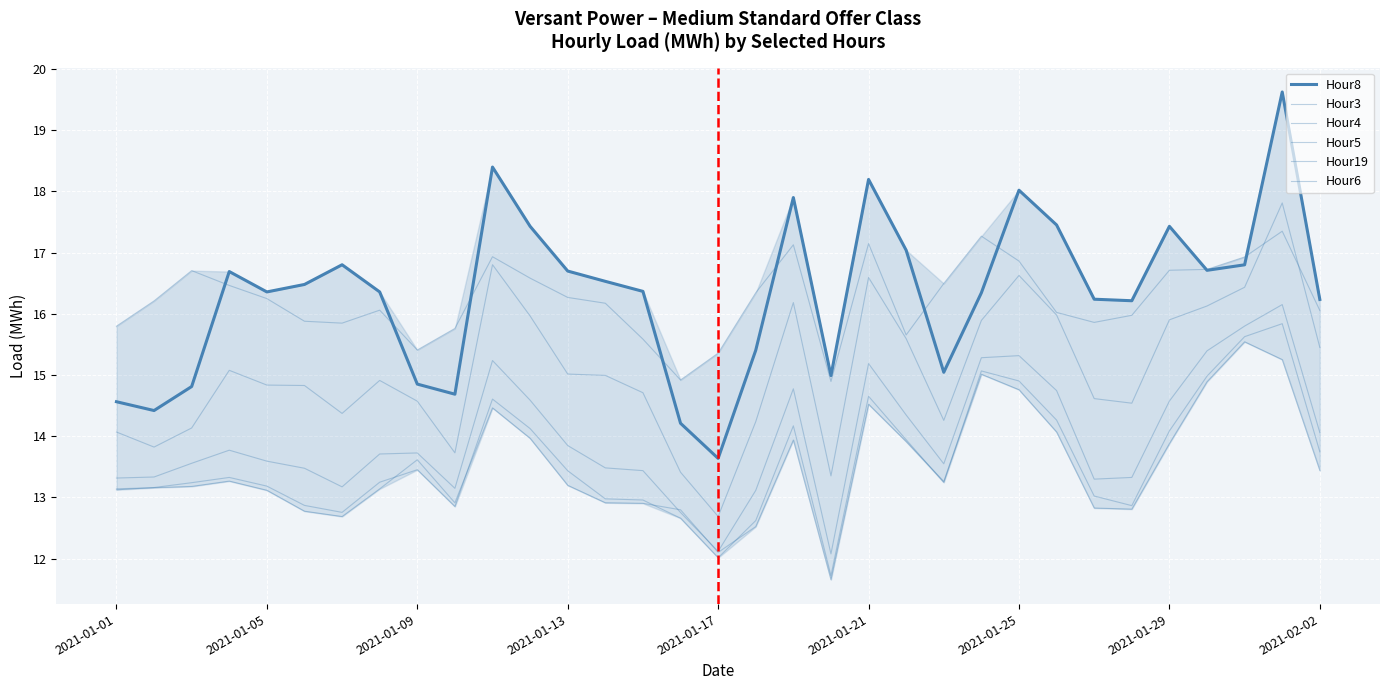

What is the difference between the maximum and minimum values in the Hour19 series?

2.5